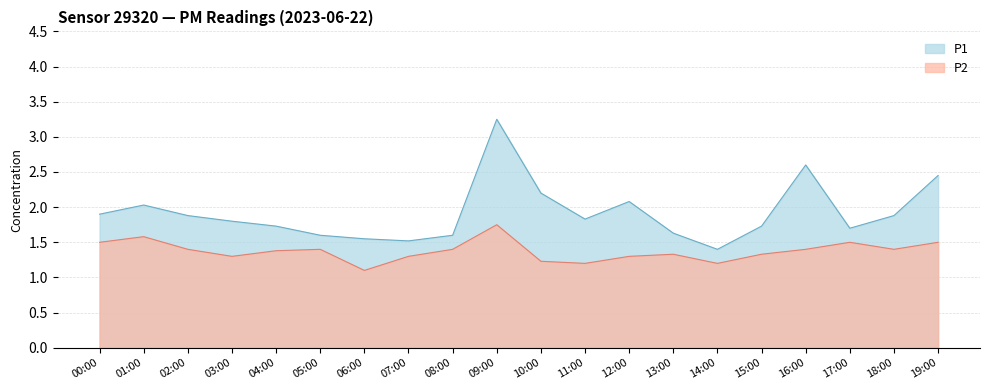

The value of P1 at 11:00 is 0.9. True or false?

False